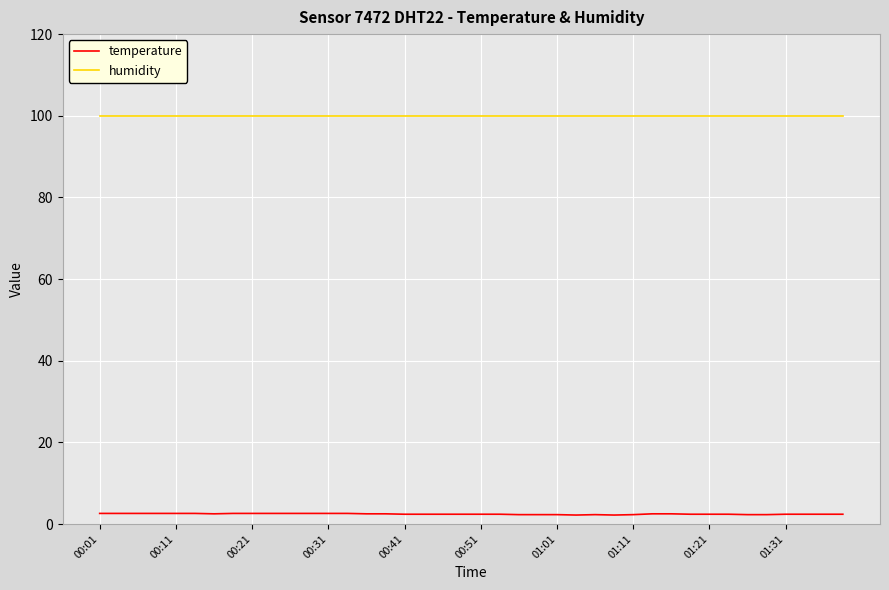

At how many categories does at least one series exceed 61?

40